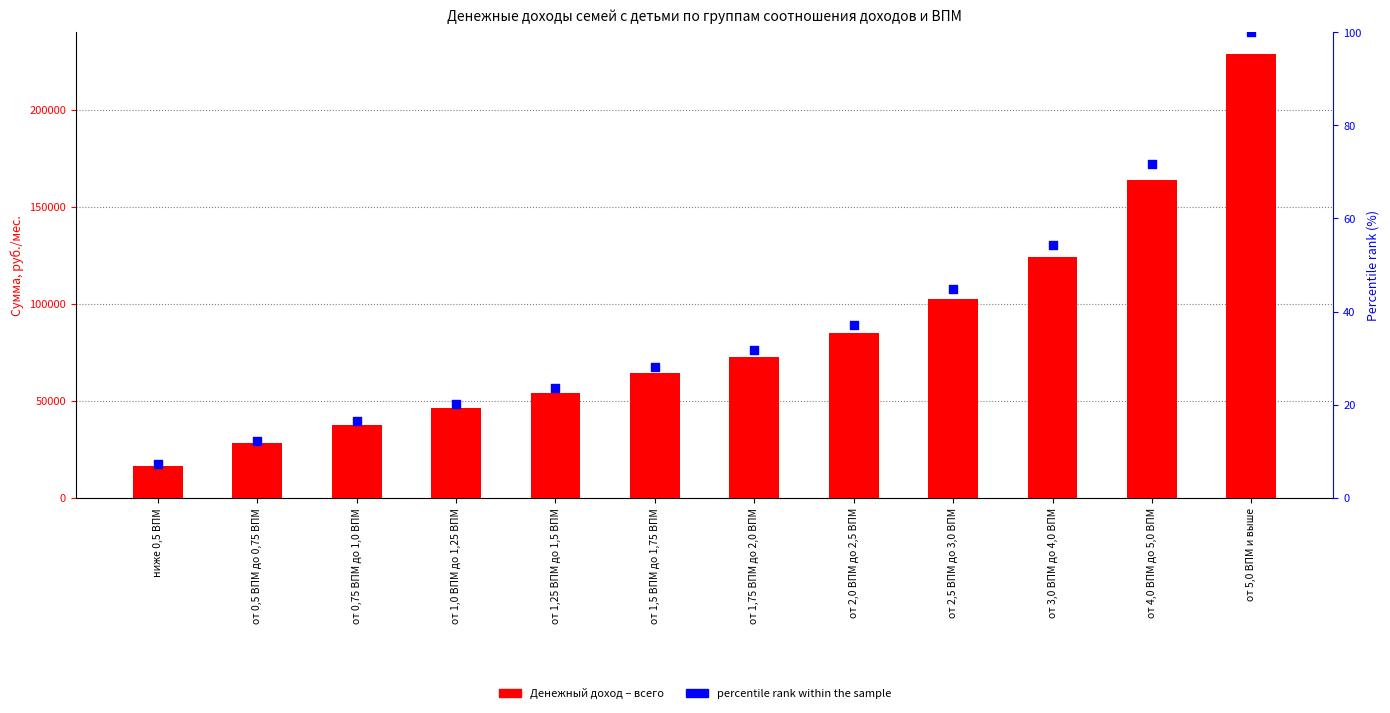

At which category is the sum across all series the highest?

от 5,0 ВПМ и выше